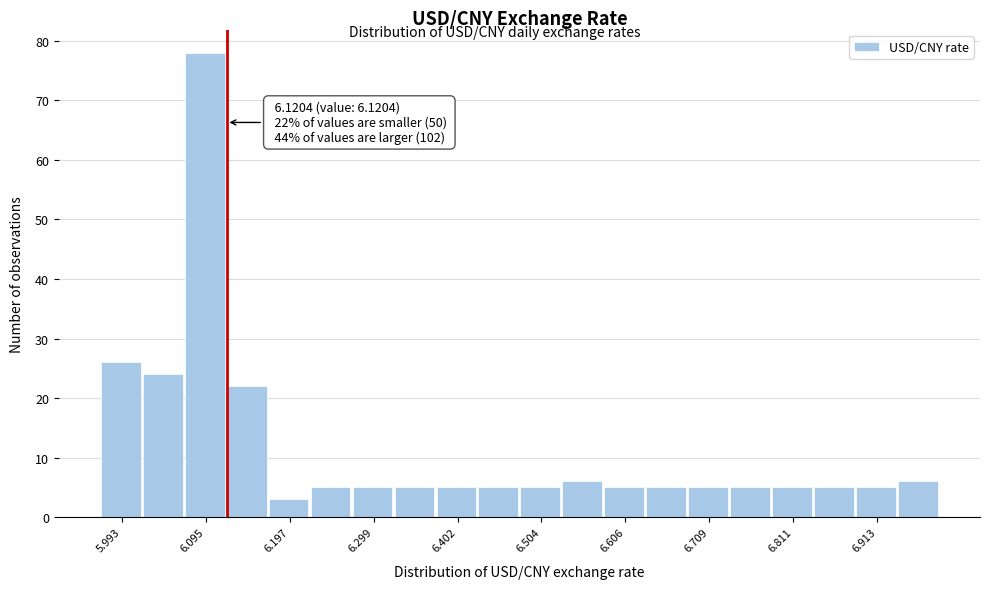

Read against the x-axis, roughly where is the centre of the tallest bar?

6.10